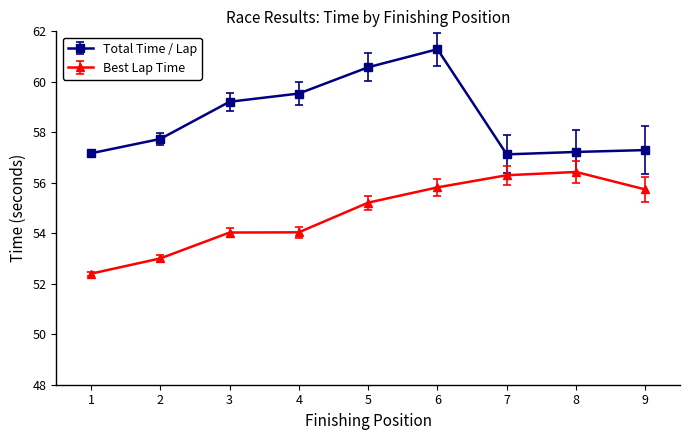

True or false: Total Time / Lap has more than 2 interior local peaks.

False